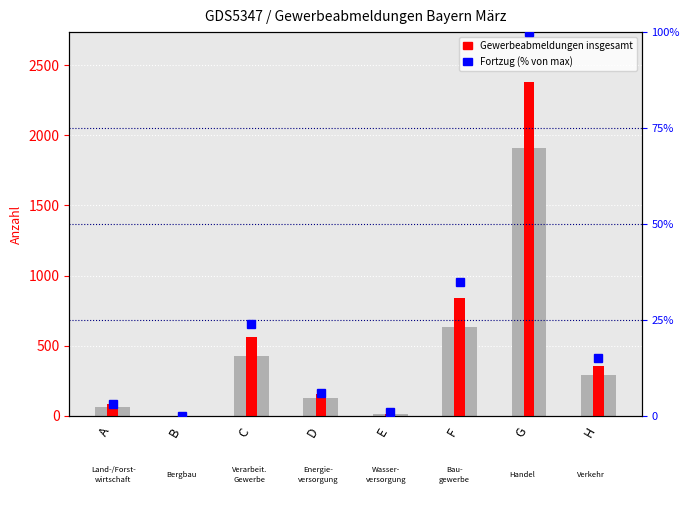

At which category does the chart reach its peak across all series?

G